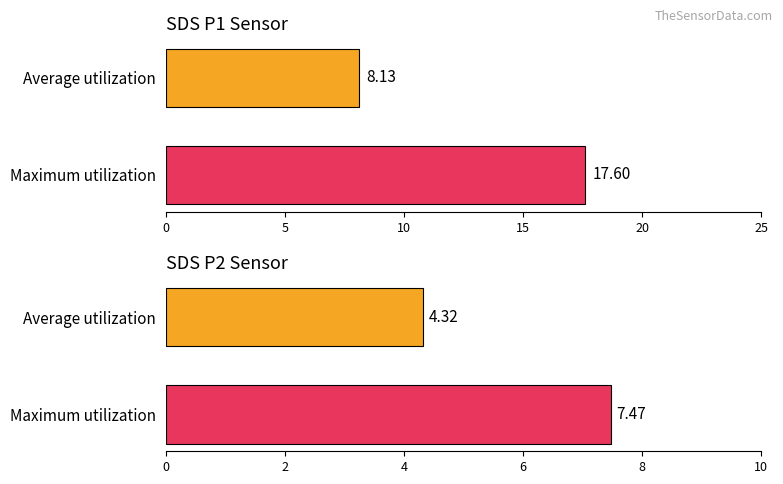

What is the total value across all series at Maximum utilization?

25.1